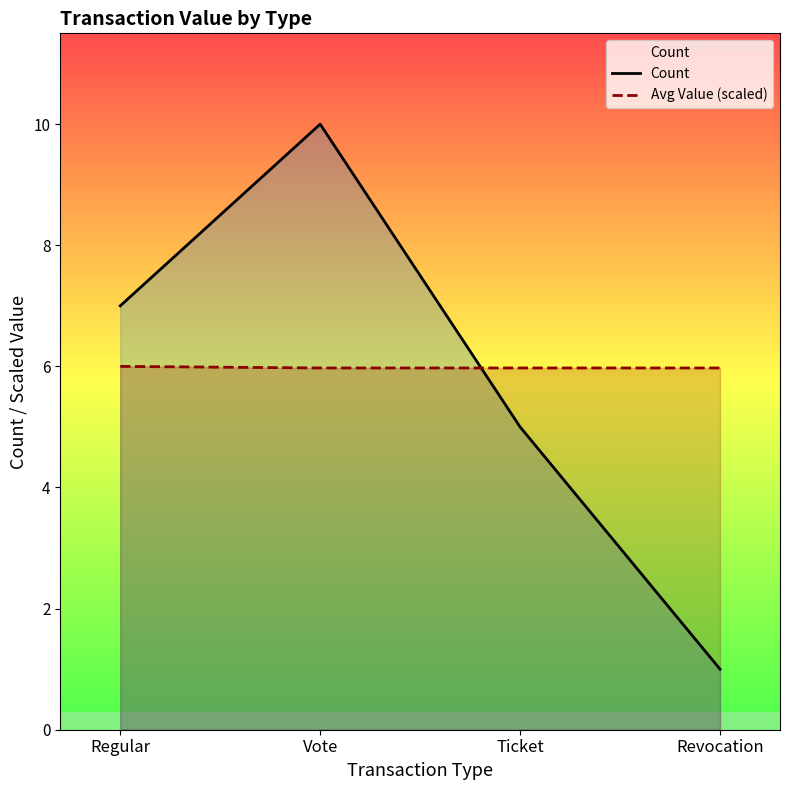

Is it true that Avg Value (scaled) equals 6.0 at Revocation?

True